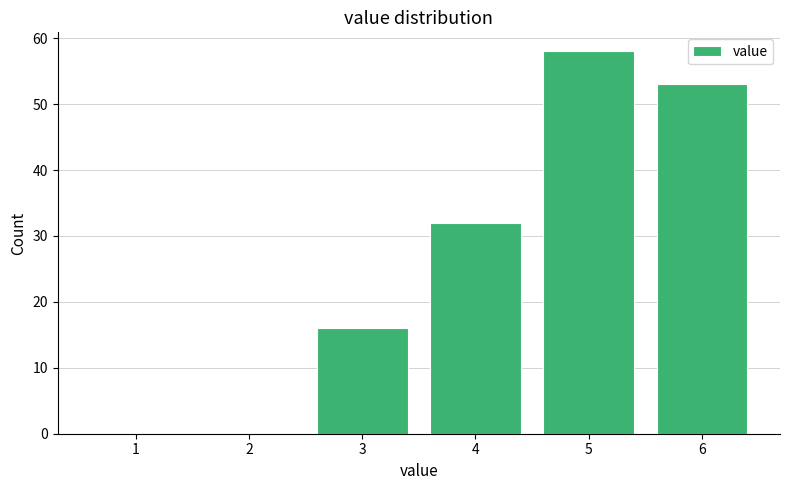

Reading left to right, list every bar in this chart as the range it spans on the x-axis followed by its height. The values are not printed on the chart, so give them approximately, as read against the axis.

0.5 to 1.5: 0
1.5 to 2.5: 0
2.5 to 3.5: 16
3.5 to 4.5: 32
4.5 to 5.5: 58
5.5 to 6.5: 53